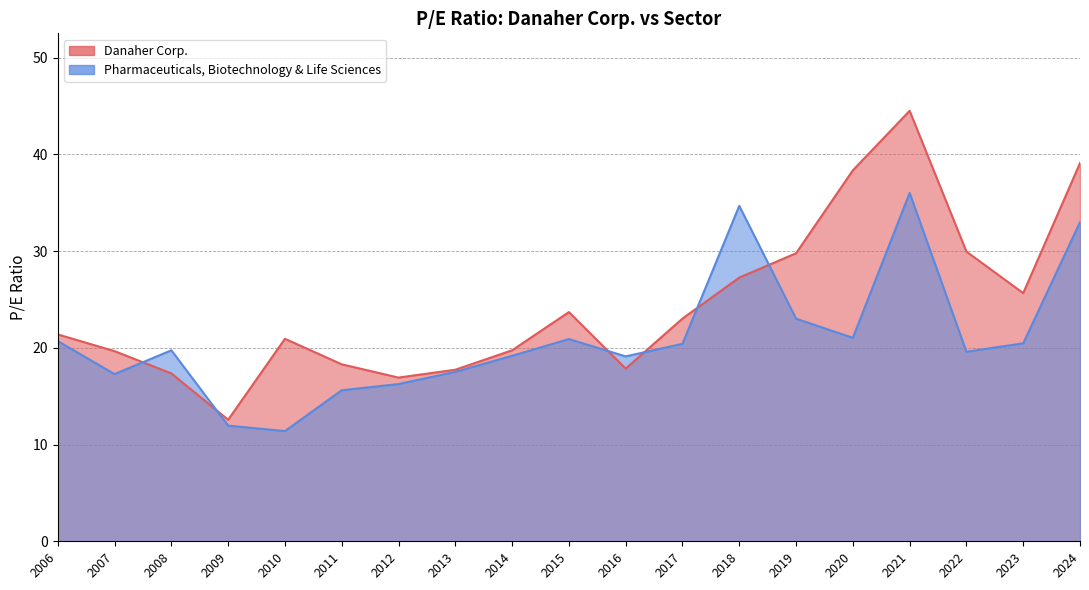

Where is the first local minimum for Pharmaceuticals, Biotechnology & Life Sciences?

2007